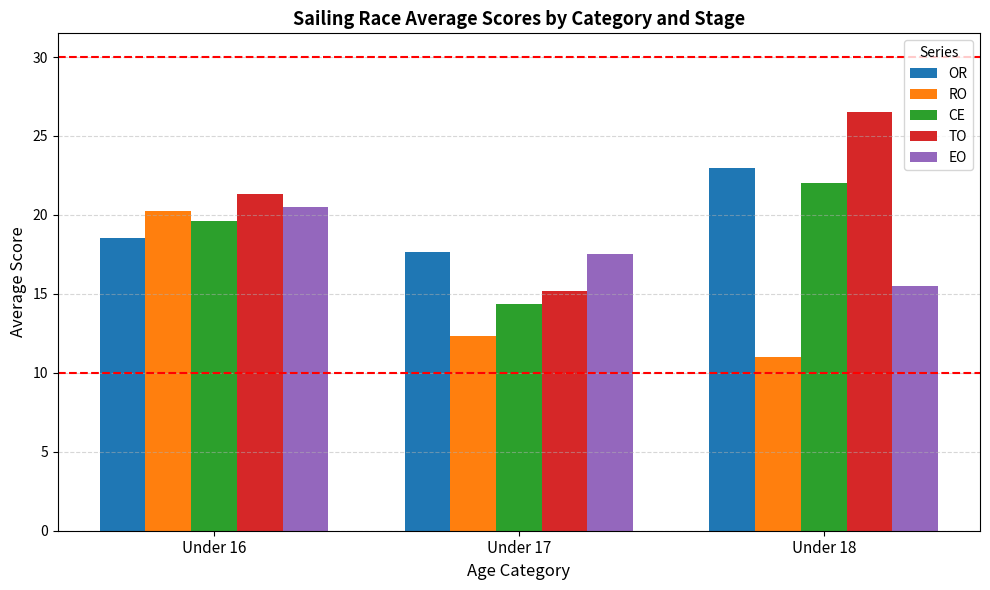

What is the difference between the highest and lowest values at Under 16?

2.8